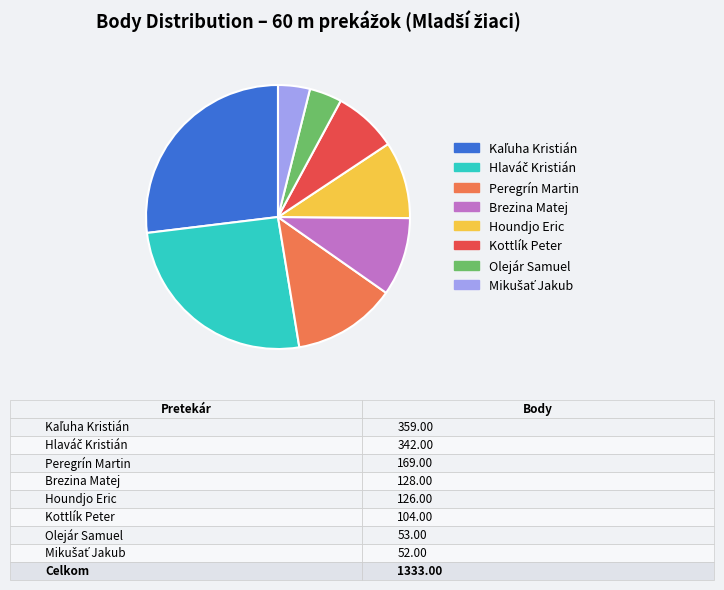

Count the number of slices in the pie.

8